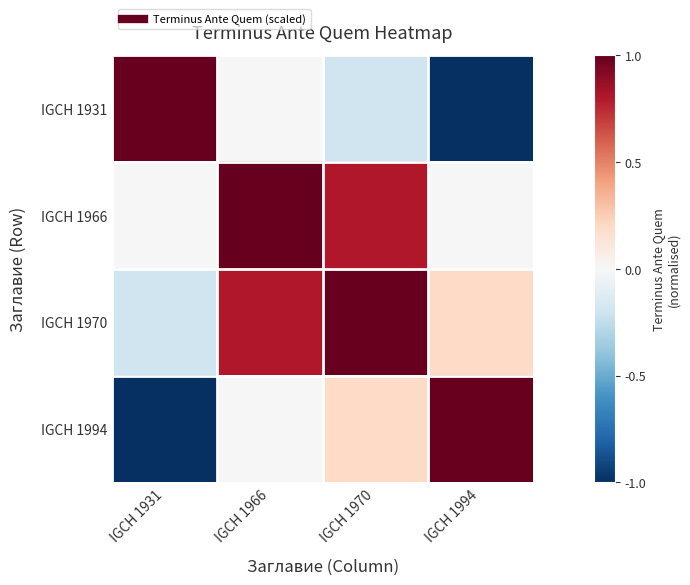

Reading right to left, what are all the values shown in this chart?

IGCH 1931: IGCH 1994=-1.0	IGCH 1970=-0.2	IGCH 1966=0.0	IGCH 1931=1.0
IGCH 1966: IGCH 1994=0.0	IGCH 1970=0.8	IGCH 1966=1.0	IGCH 1931=0.0
IGCH 1970: IGCH 1994=0.2	IGCH 1970=1.0	IGCH 1966=0.8	IGCH 1931=-0.2
IGCH 1994: IGCH 1994=1.0	IGCH 1970=0.2	IGCH 1966=0.0	IGCH 1931=-1.0